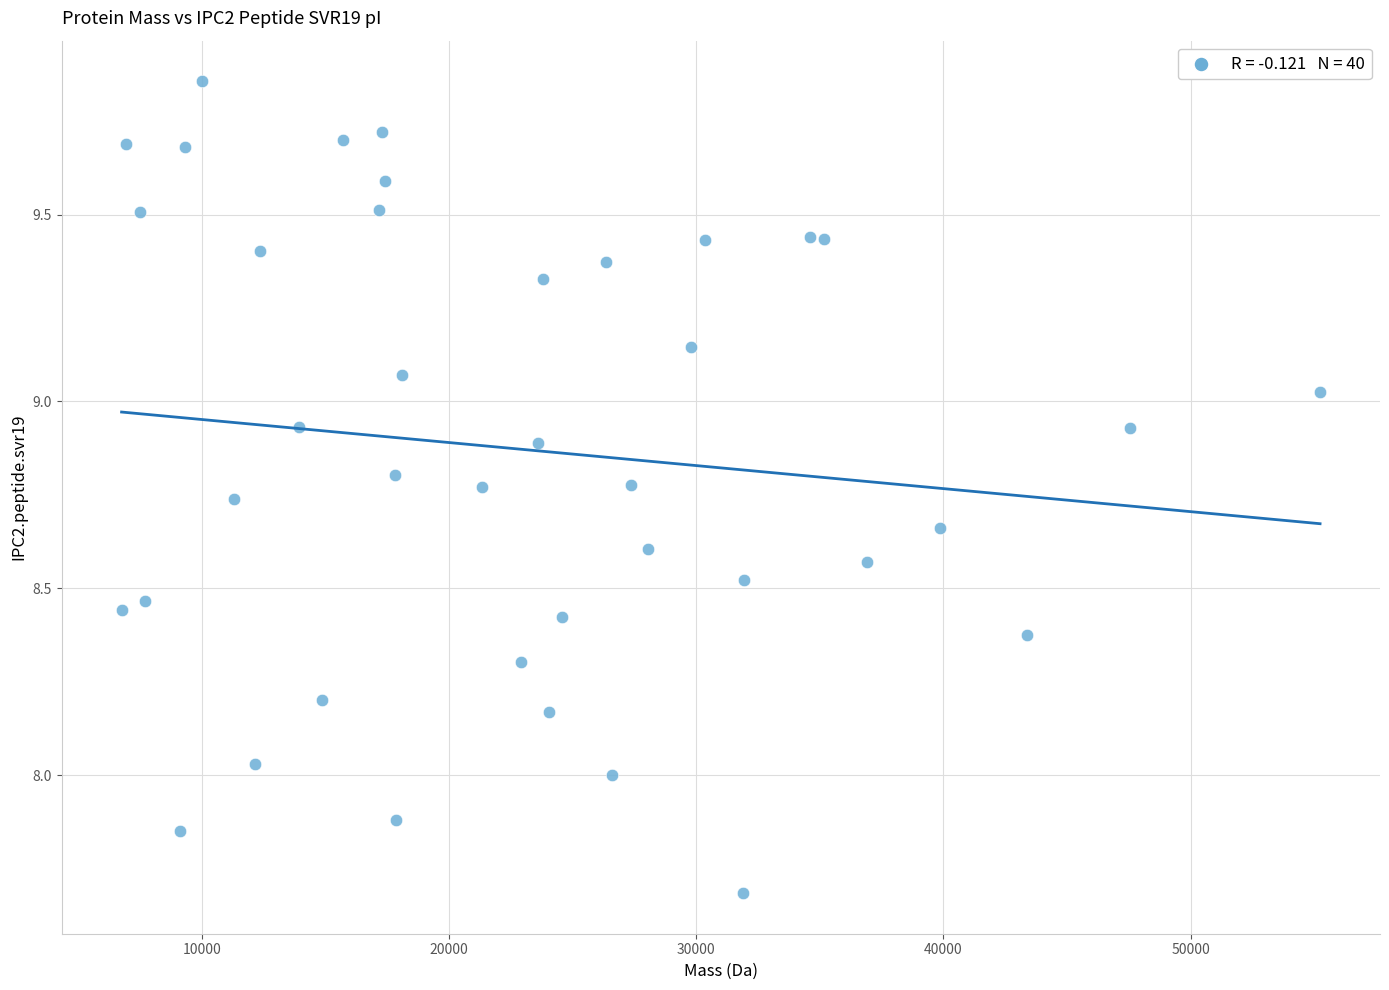

What is the range of Y values (max minus min)?

2.2